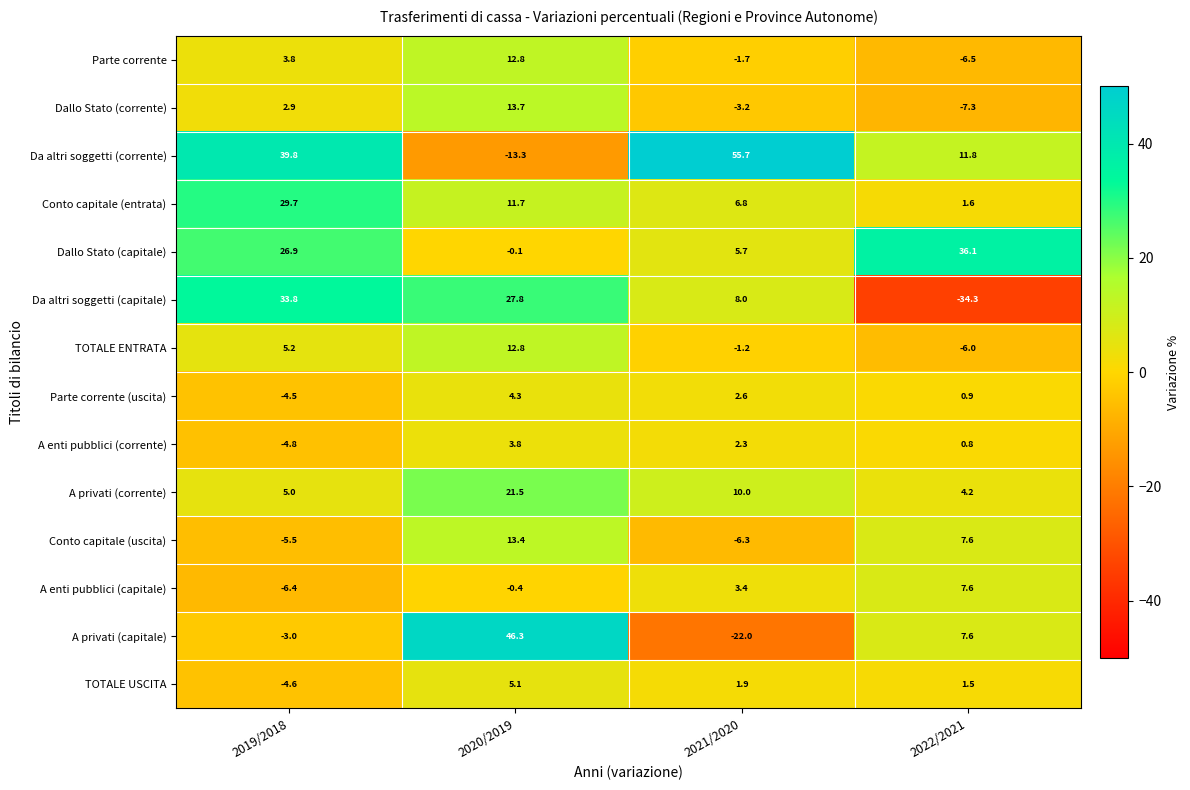

What is the total value across all series at 2020/2019?

159.4